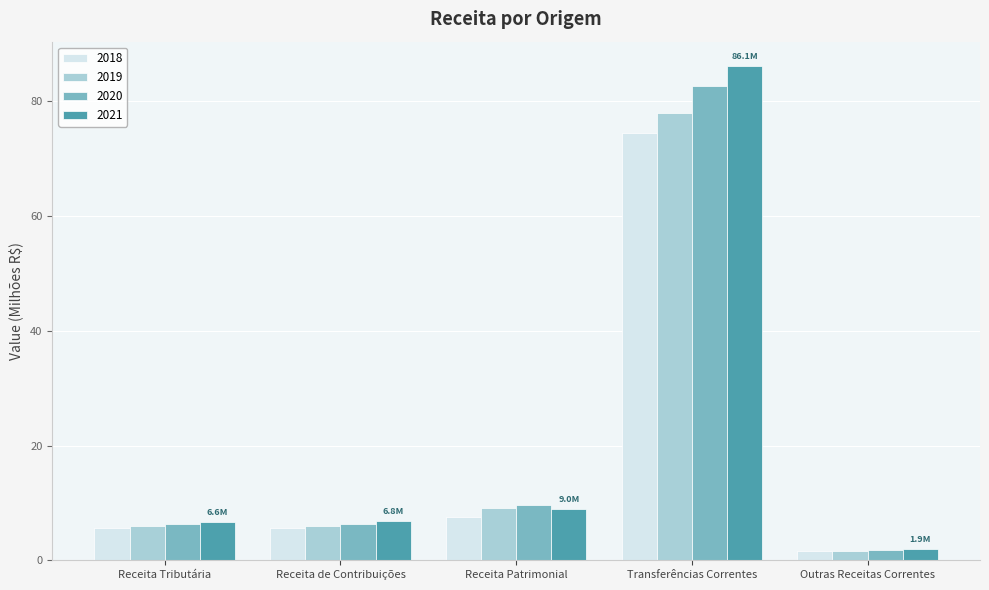

At which label does 2020 reach its peak?

Transferências Correntes